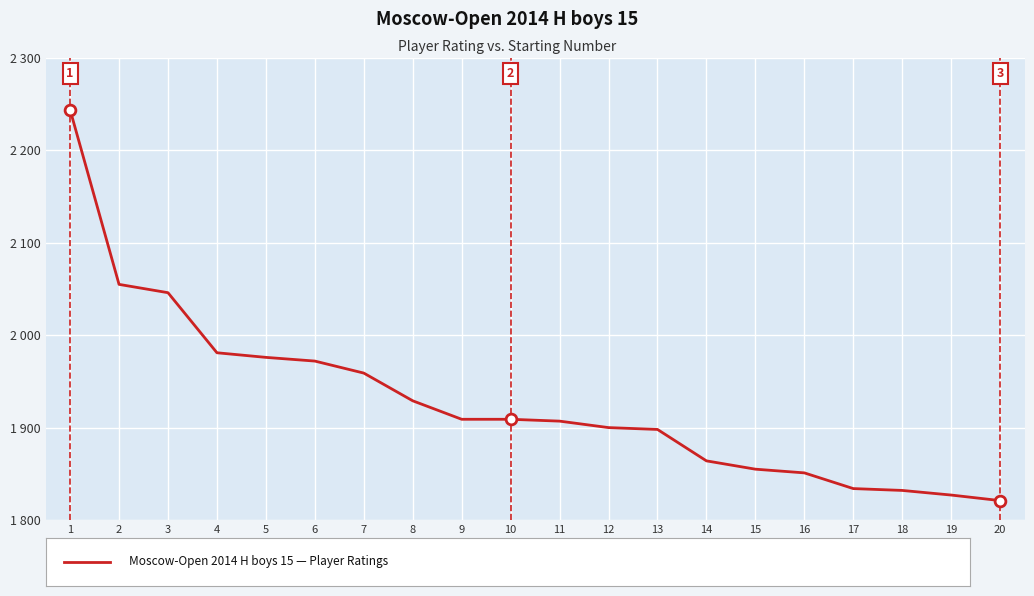

Approximately how many times larger is the value at 13 compared to 9?

1.0